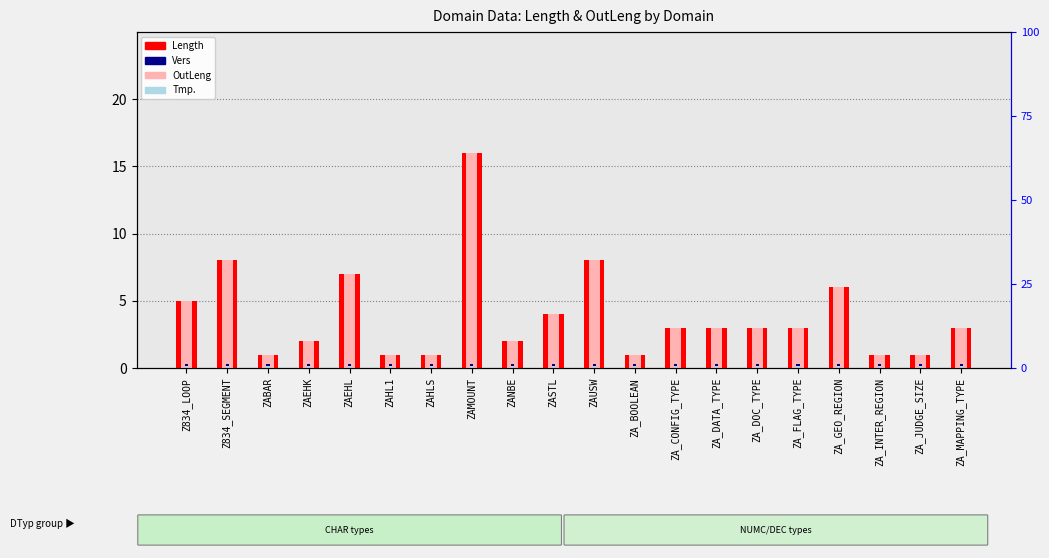

What is the average value of the Length series?

4.0